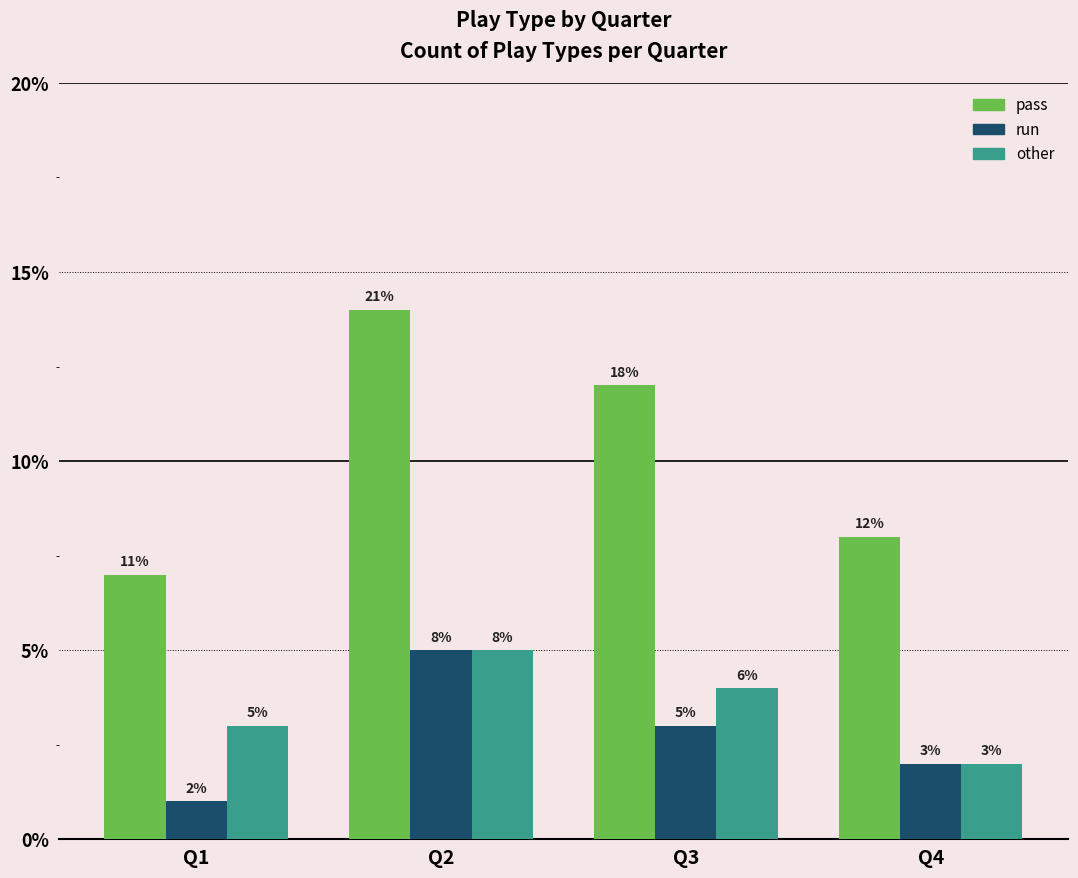

At which label does other reach its peak?

Q2